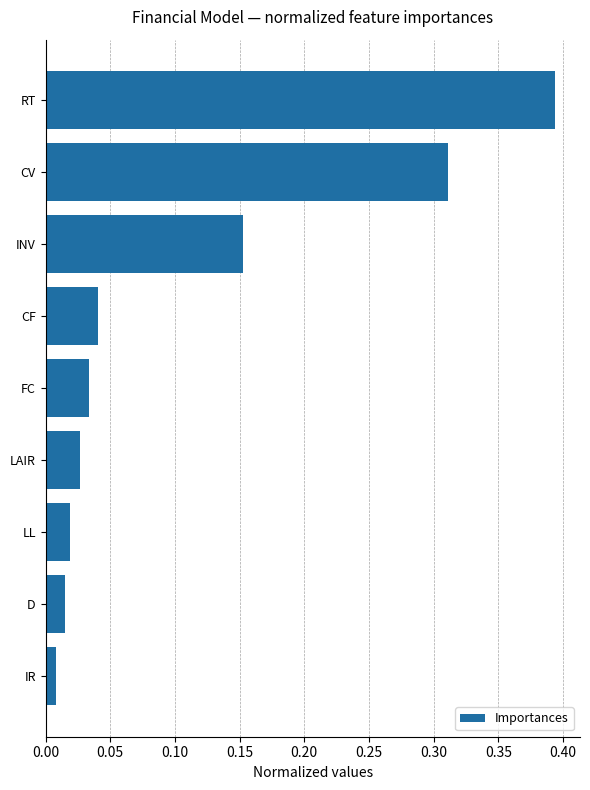

Are the bars grouped side by side (vs. stacked)?

No